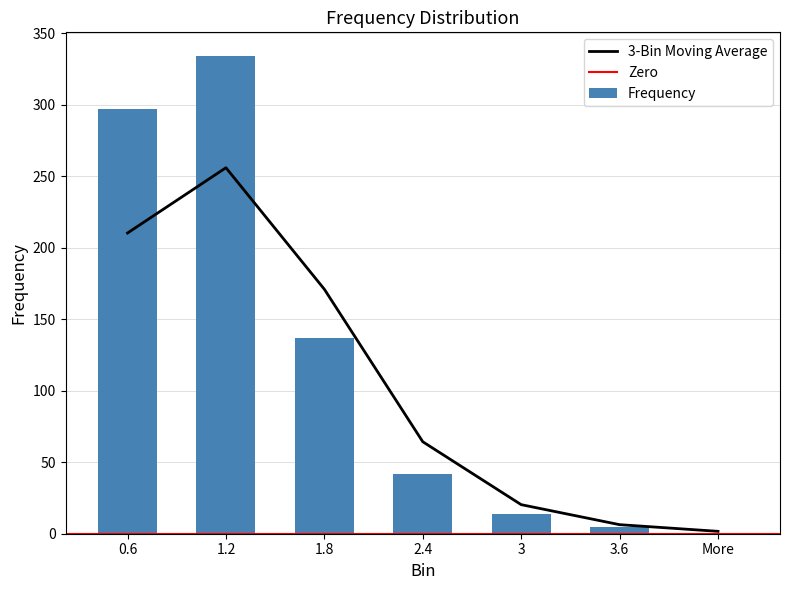

Are the bars horizontal?

No